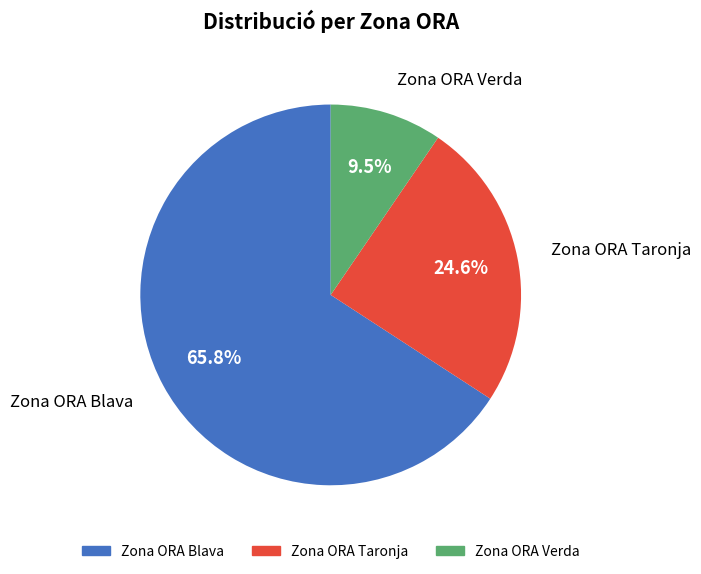

True or false: Zona ORA Blava accounts for 51% of the total.

False